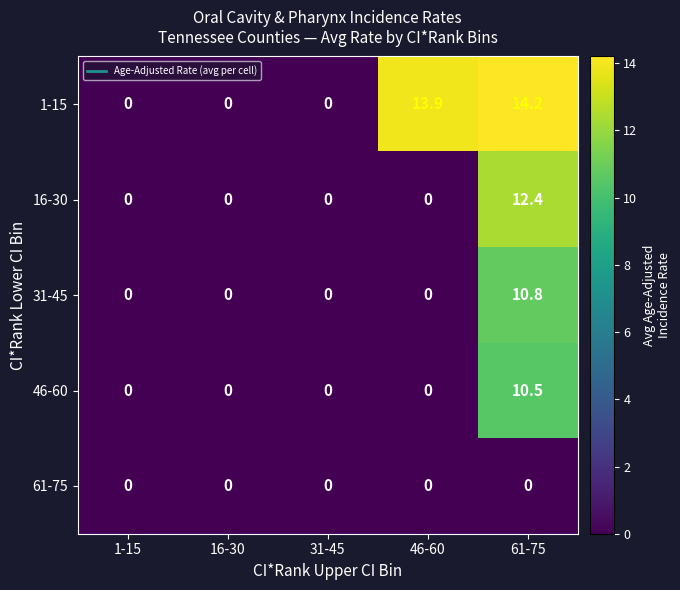

Reading left to right, extract all data points from this chart.

1-15: 0.0	0.0	0.0	13.9	14.2
16-30: 0.0	0.0	0.0	0.0	12.4
31-45: 0.0	0.0	0.0	0.0	10.8
46-60: 0.0	0.0	0.0	0.0	10.5
61-75: 0.0	0.0	0.0	0.0	0.0